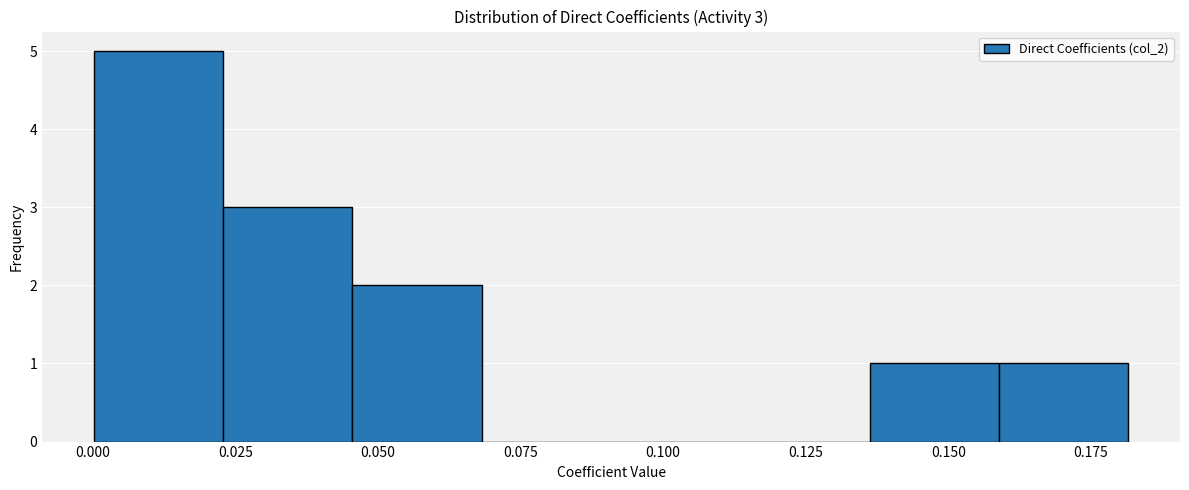

Over which range of the x-axis is the bar tallest?

0.000 to 0.025